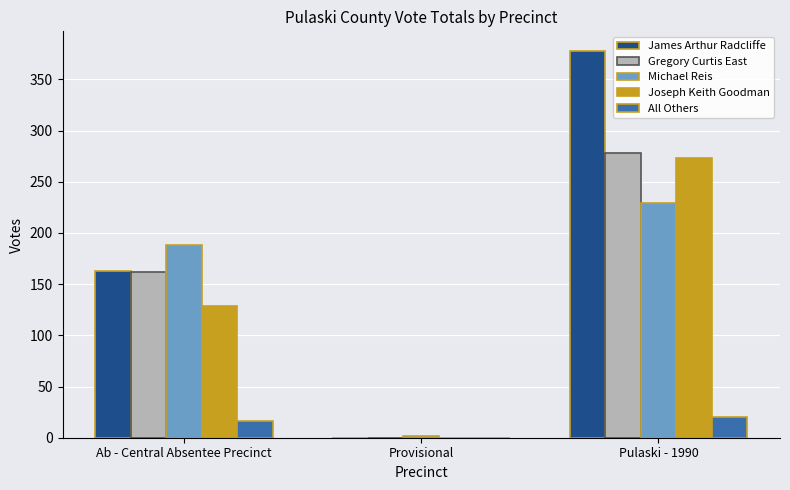

Count the number of categories in the chart.

3